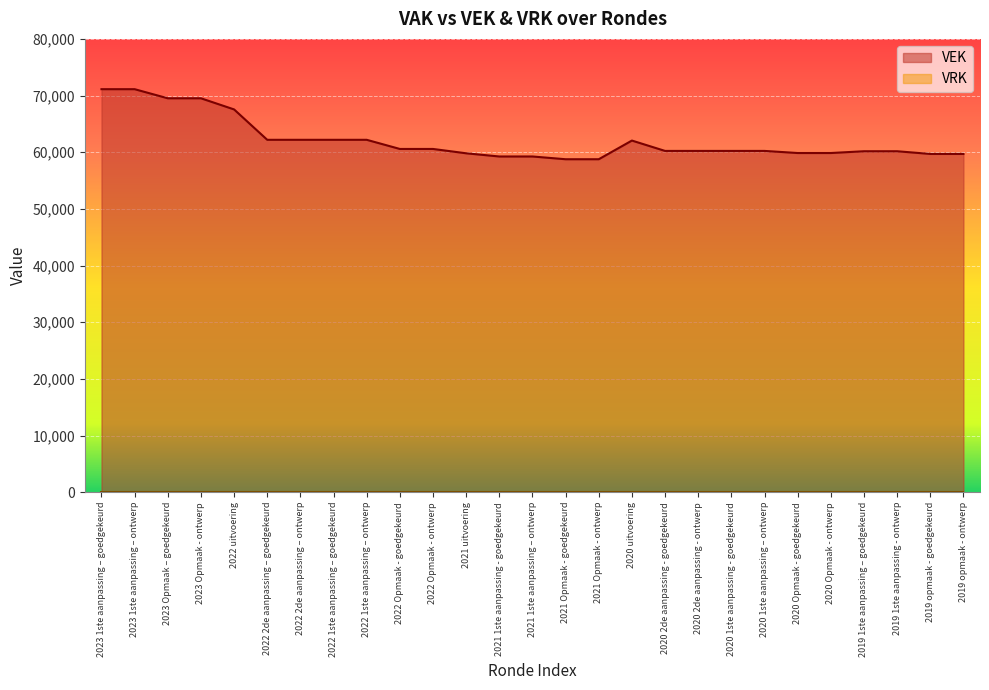

Reading left to right, transcribe all the data shown in this chart.

71125	71125	69518	69518	67552	62191	62191	62191	62191	60577	60577	59812	59248	59248	58763	58763	62058	60230	60230	60230	60230	59860	59860	60172	60172	59699	59699